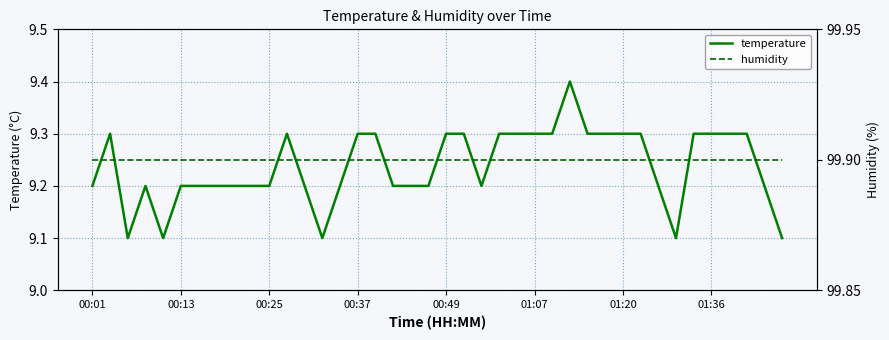

Is this an area chart (filled region under the line)?

No